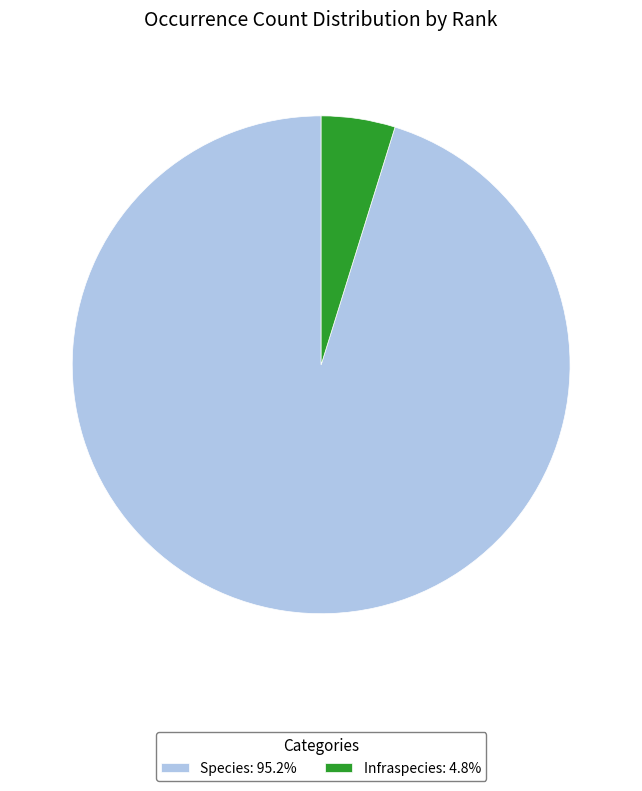

Approximately how many times larger is the value at Infraspecies compared to Species?

0.1